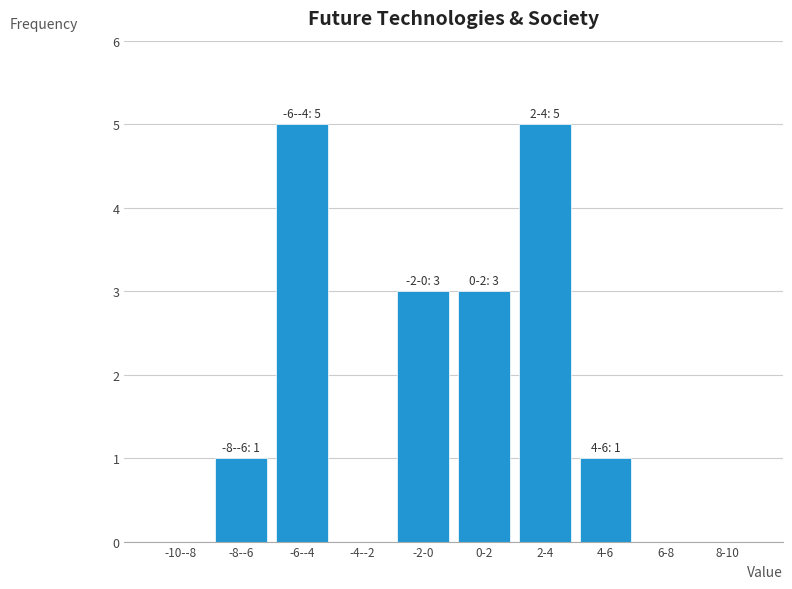

Reading left to right, what are all the values shown in this chart?

-10--8=0	-8--6=1	-6--4=5	-4--2=0	-2-0=3	0-2=3	2-4=5	4-6=1	6-8=0	8-10=0